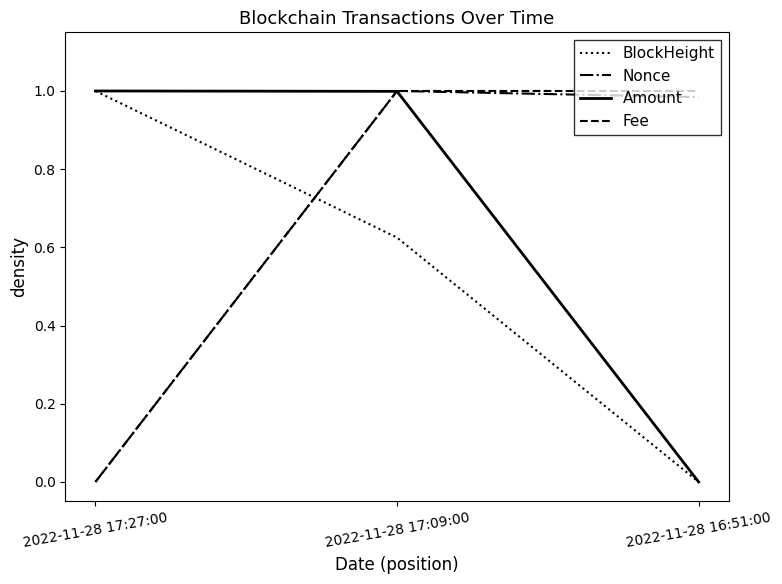

True or false: BlockHeight has a value of 0.2 at 2022-11-28 17:09:00.

False